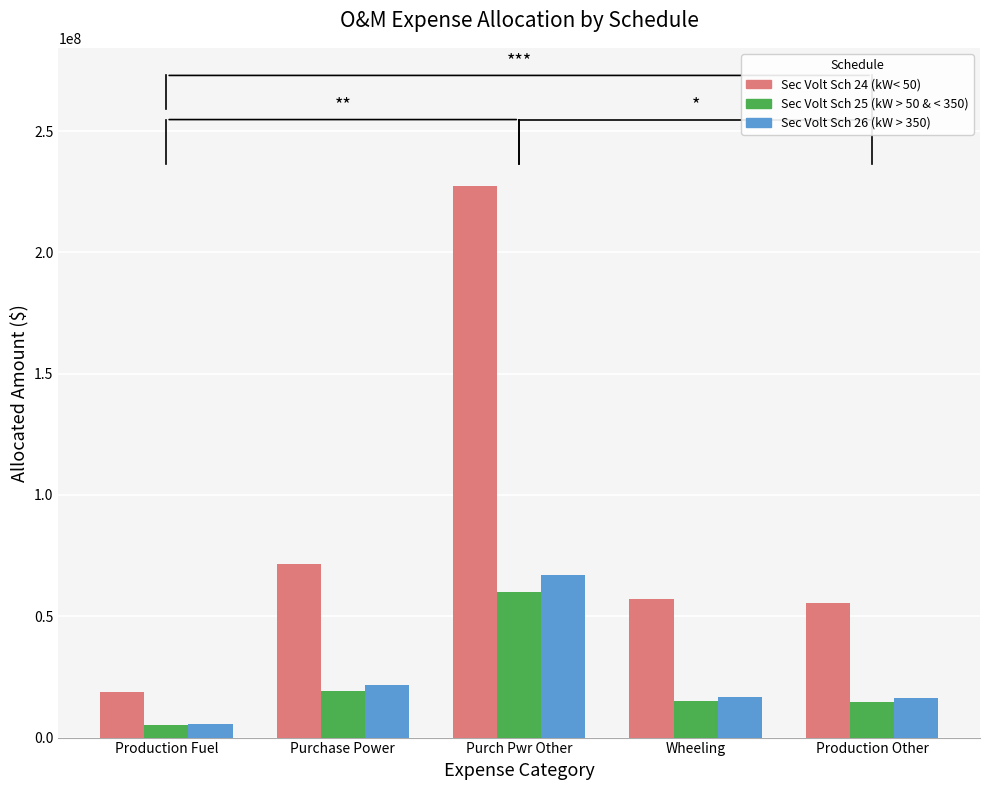

Where is Sec Volt Sch 25 (kW > 50 & < 350) nearest to the value 32493553?

Purchase Power